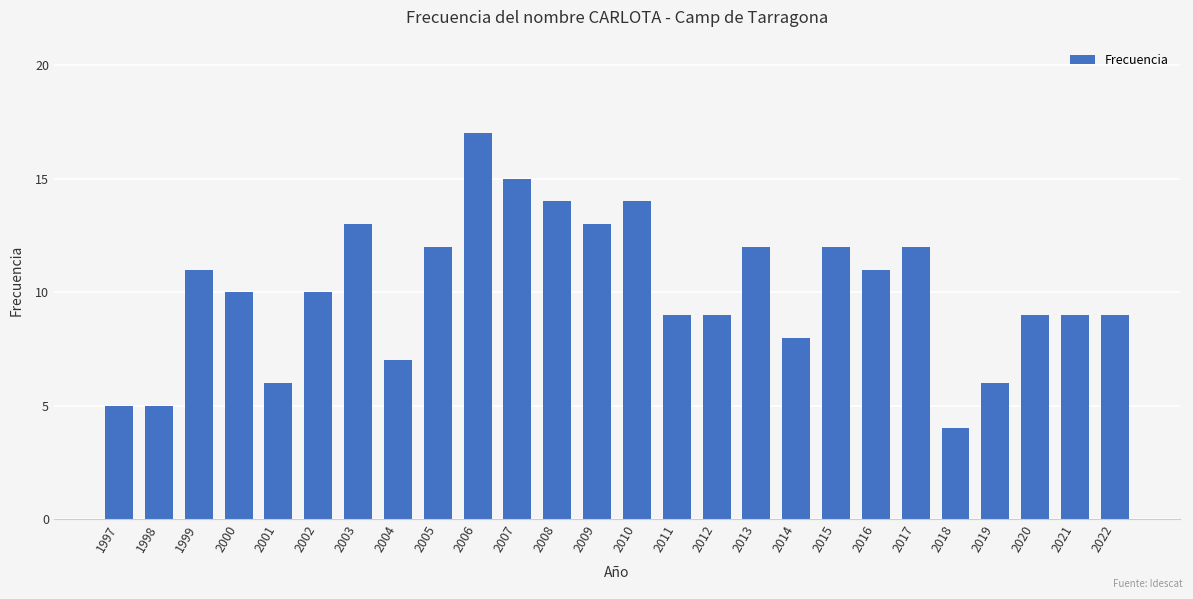

What is the change in value from 2005 to 2010?

+2